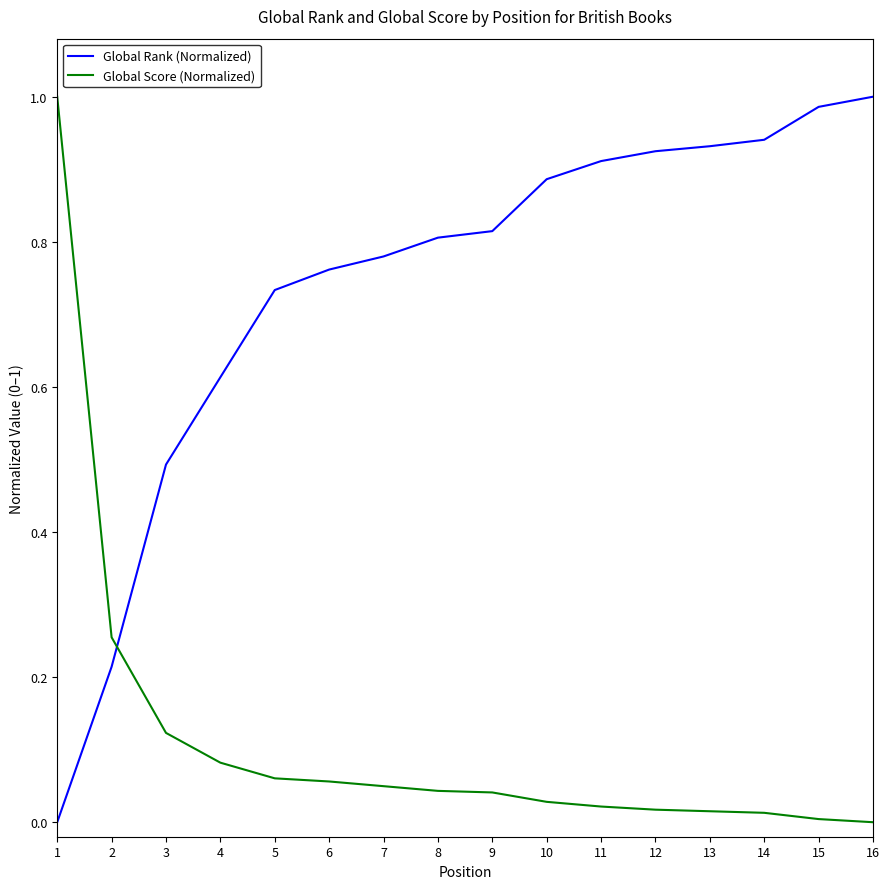

Between 2 and 5, which series saw the biggest shift?

Global Rank (Normalized)